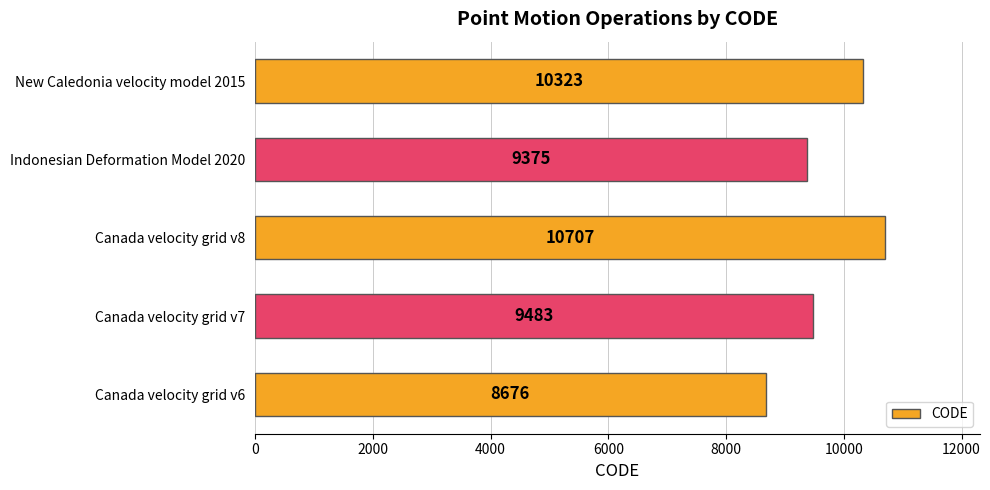

The chart shows a value of 14611 at Canada velocity grid v7. True or false?

False